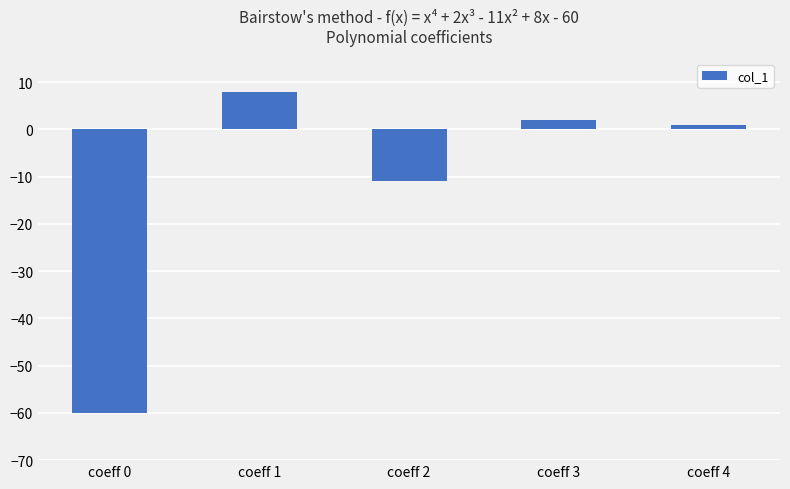

Rank the categories by value from lowest to highest.

coeff 0, coeff 2, coeff 4, coeff 3, coeff 1